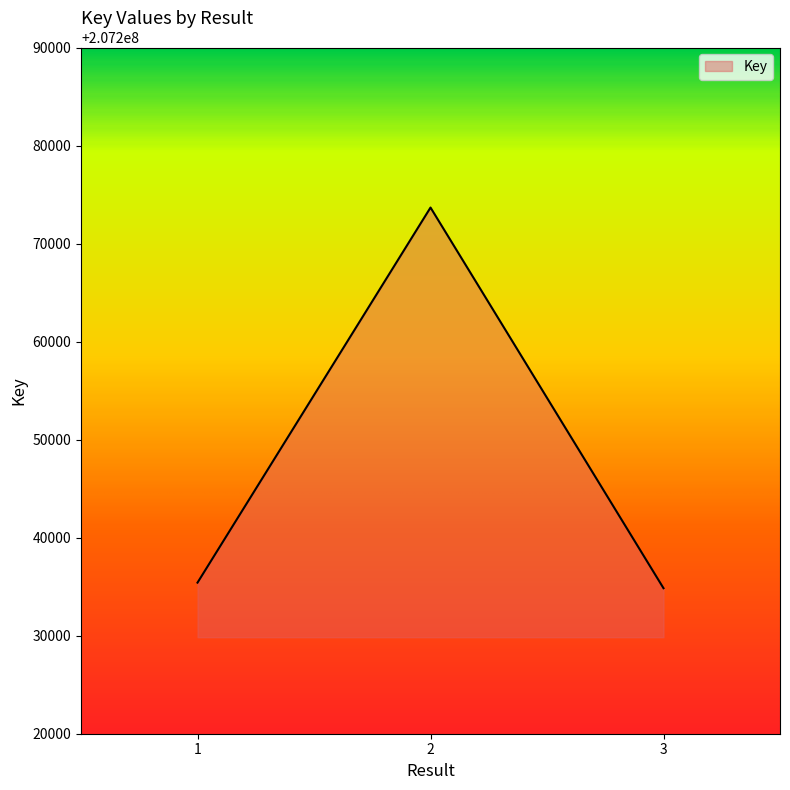

Does the chart display data point markers on the line(s)?

No